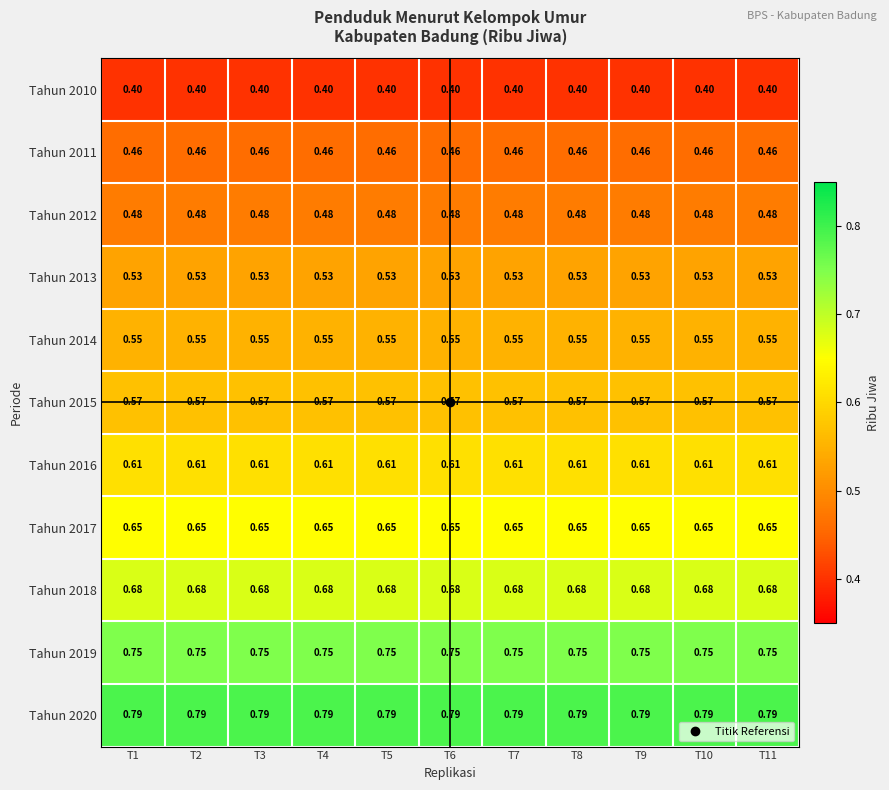

Is the value of Tahun 2010 at T4 greater than the value of Tahun 2018 at T8?

No